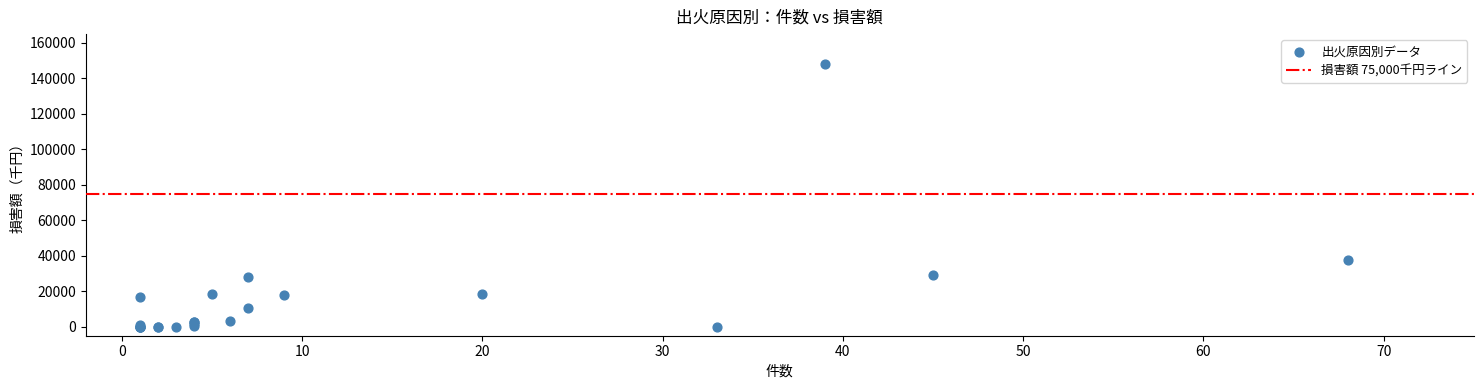

What Y value in the scatter plot is closest to 74066?

37727